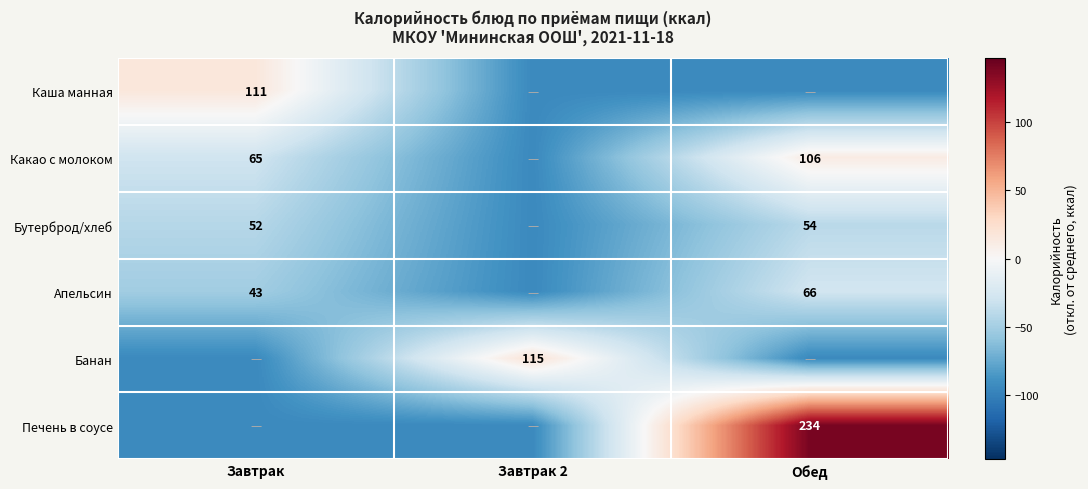

Is the value of Апельсин at Завтрак greater than the value of Какао с молоком at Завтрак?

No